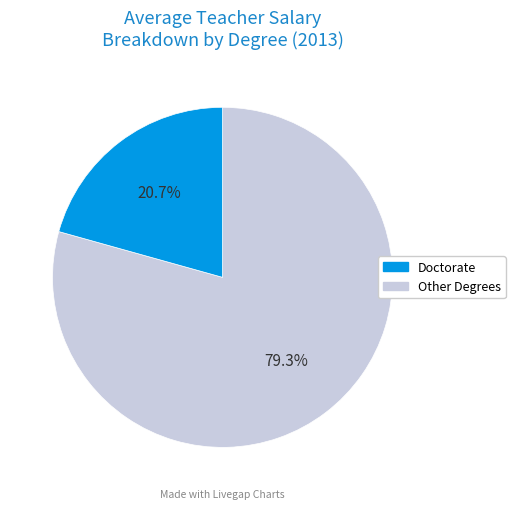

Count the number of slices in the pie.

2